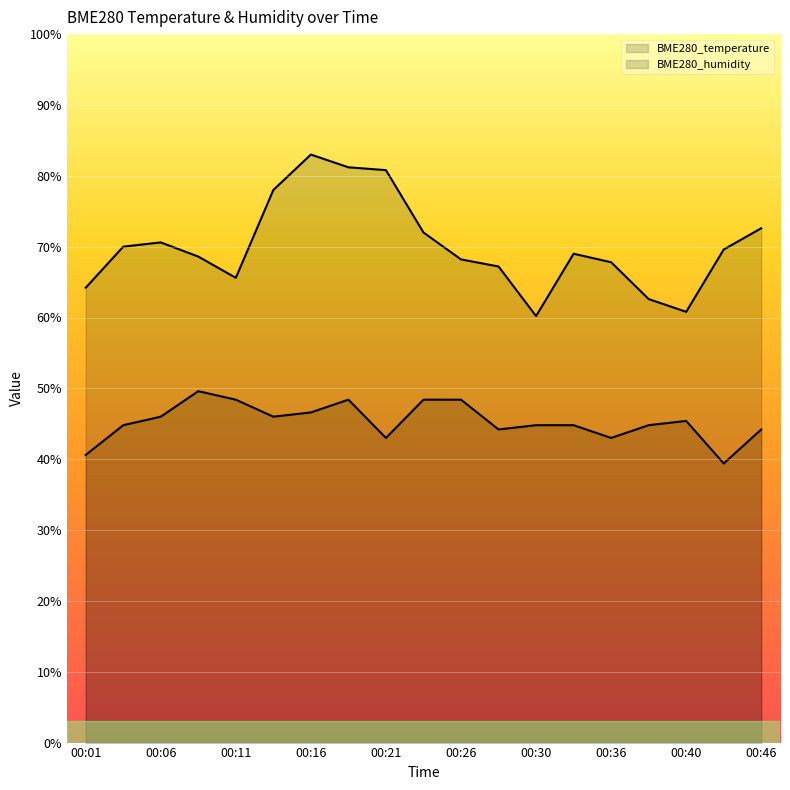

Which category has the lowest value across all series?

00:43